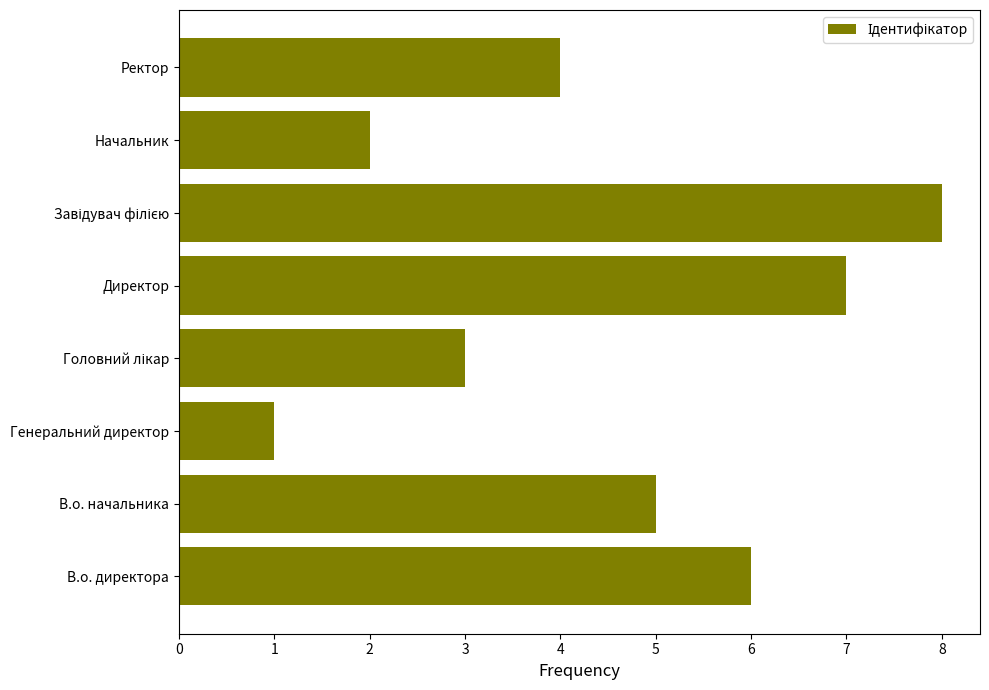

What is the sum of the values at В.о. директора and Директор?

13